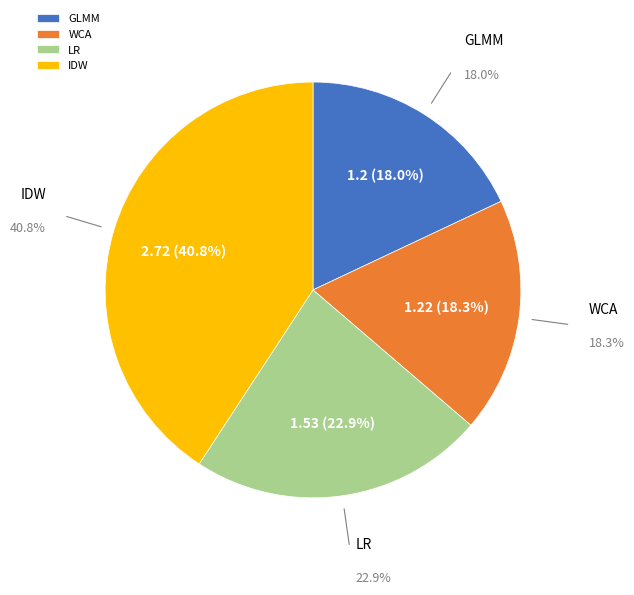

Count the number of slices in the pie.

4